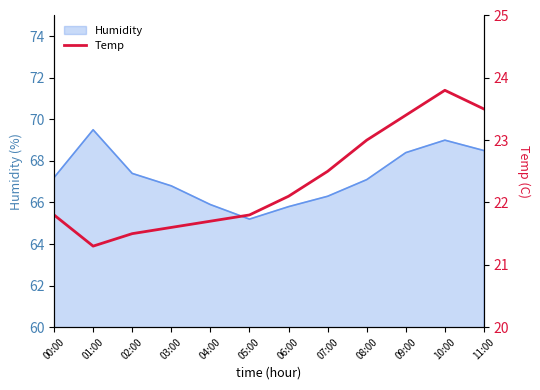

True or false: Humidity has a value of 108.5 at 03:00.

False